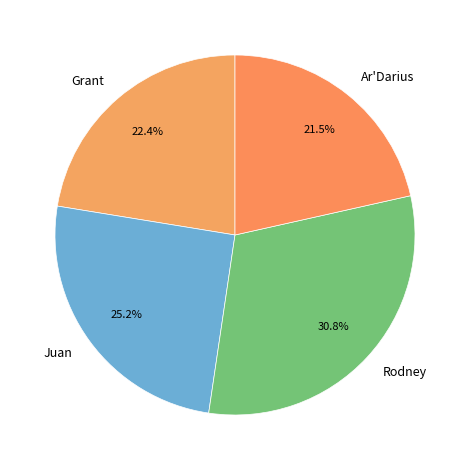

What is the ratio of the value at Ar'Darius to the value at Rodney?

0.7